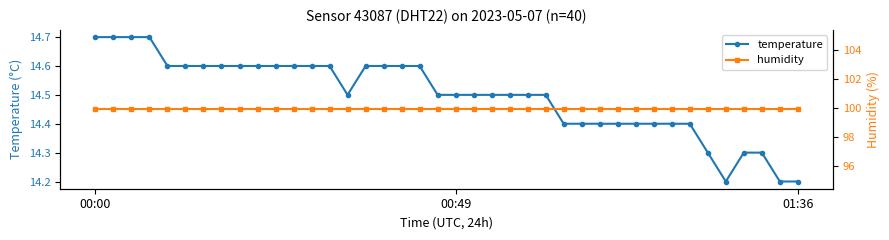

True or false: humidity has more than 1 interior local peaks.

False